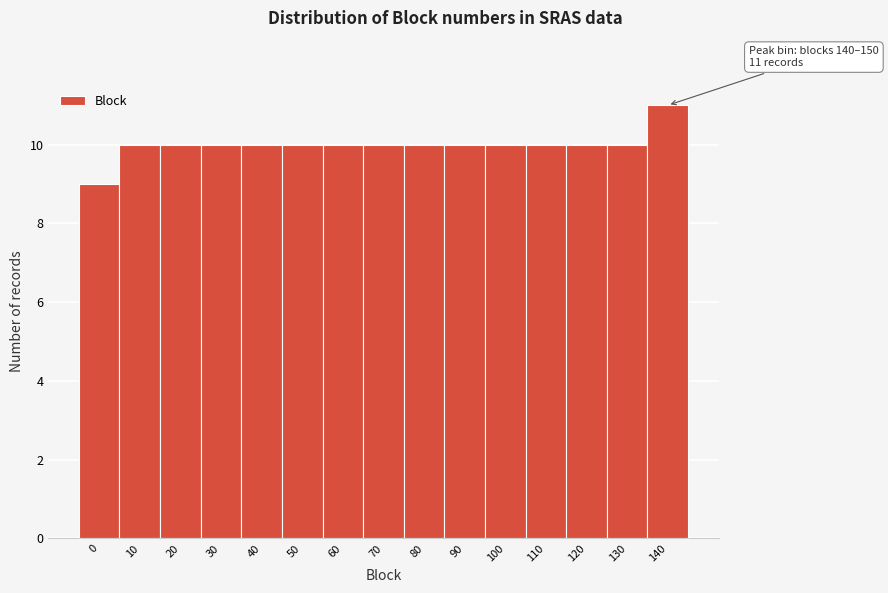

Reading left to right, what are all the values shown in this chart?

0=9	10=10	20=10	30=10	40=10	50=10	60=10	70=10	80=10	90=10	100=10	110=10	120=10	130=10	140=11